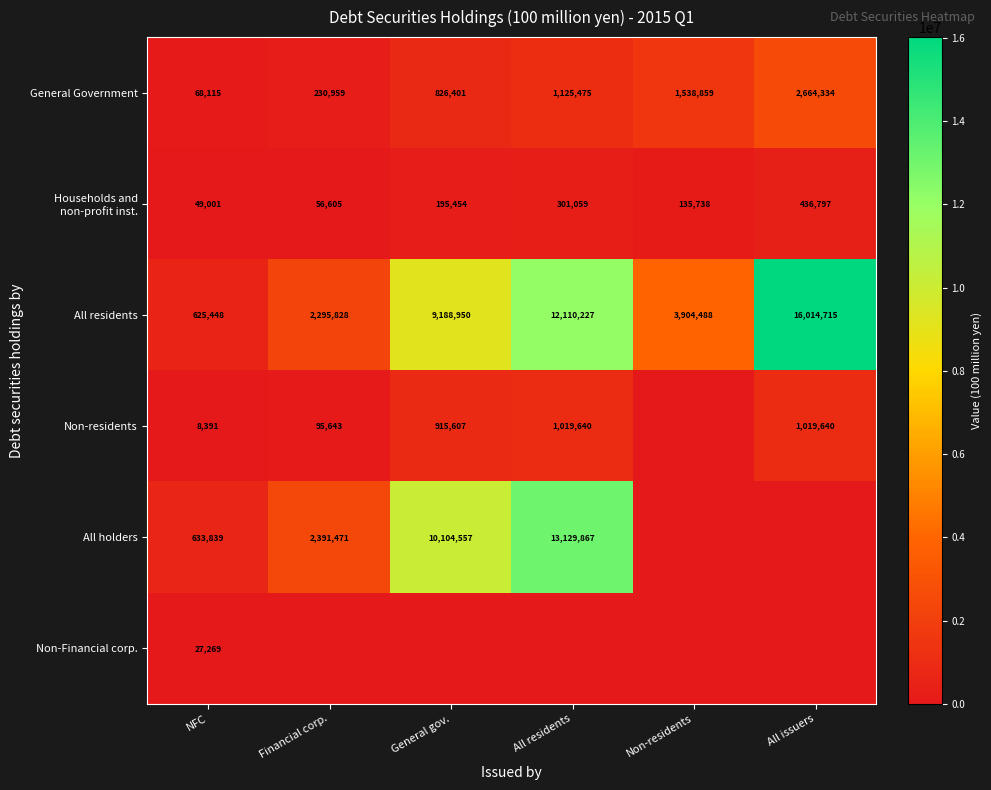

At which label is All residents closest to 8320081?

General gov.